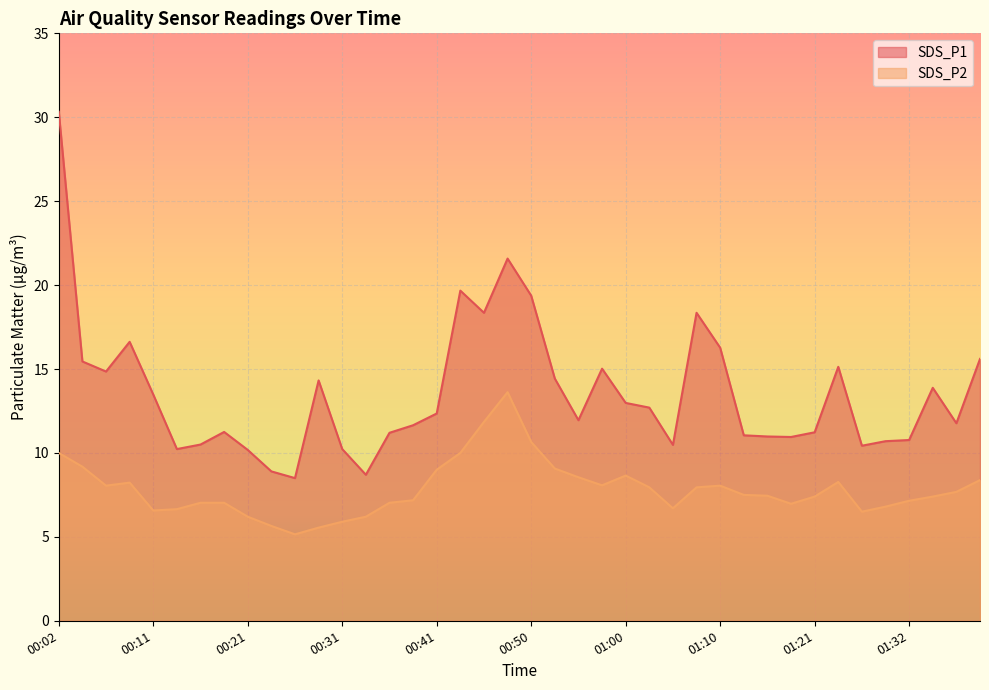

What is the label of the 35th point from the right?

00:14